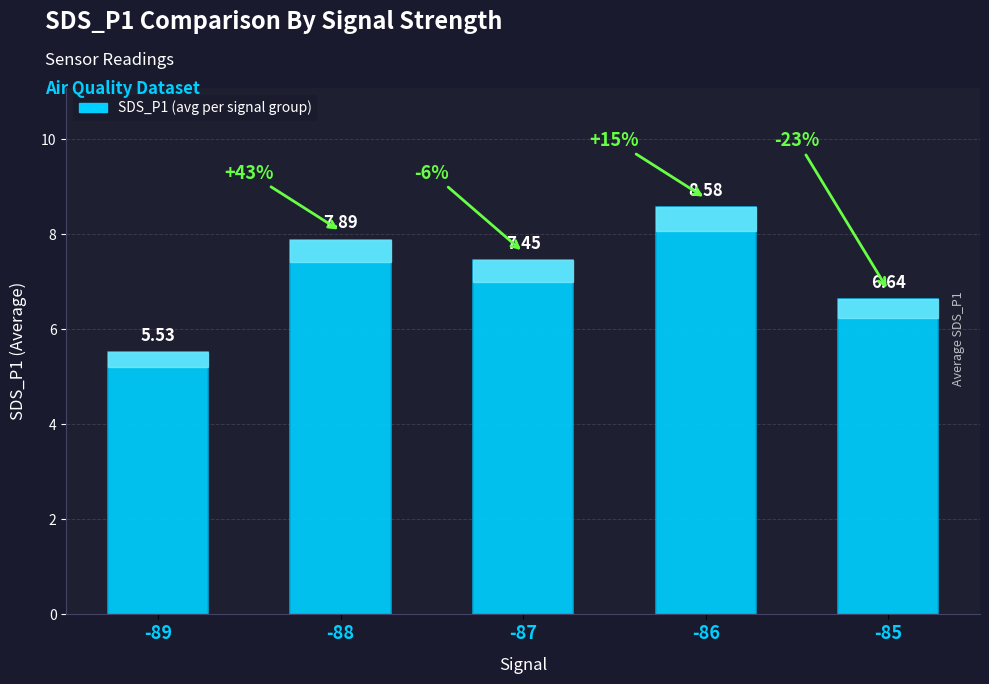

Is it true that the value at -85 is 12.0?

False